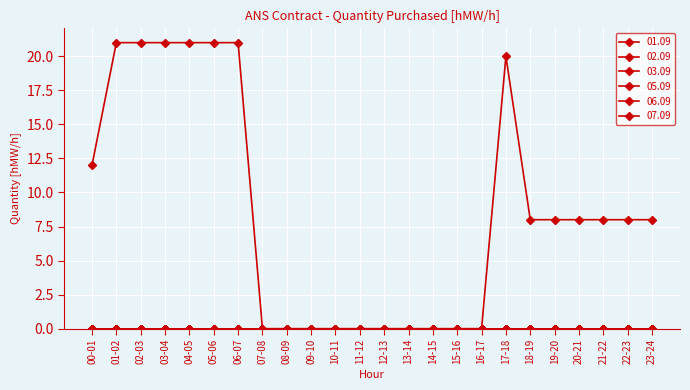

True or false: 05.09 has a value of 20 at 17-18.

True